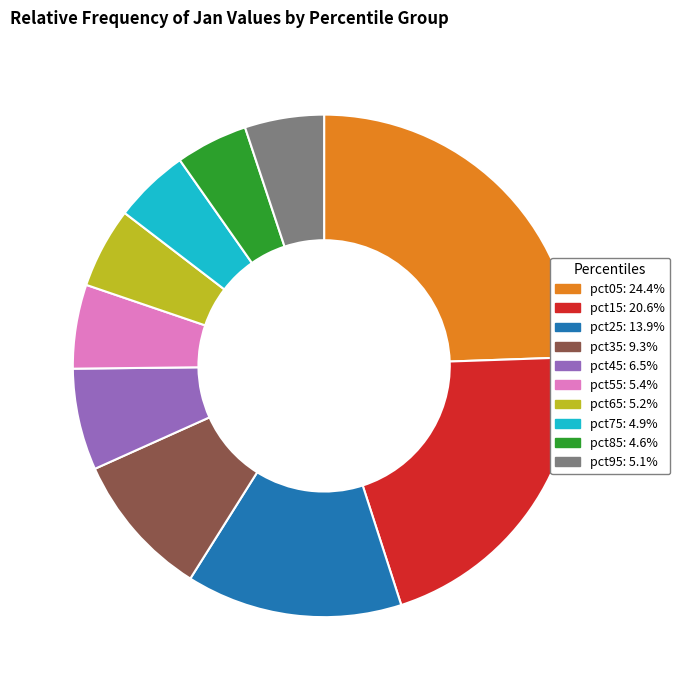

Is it true that pct05 is 24% of the pie?

True